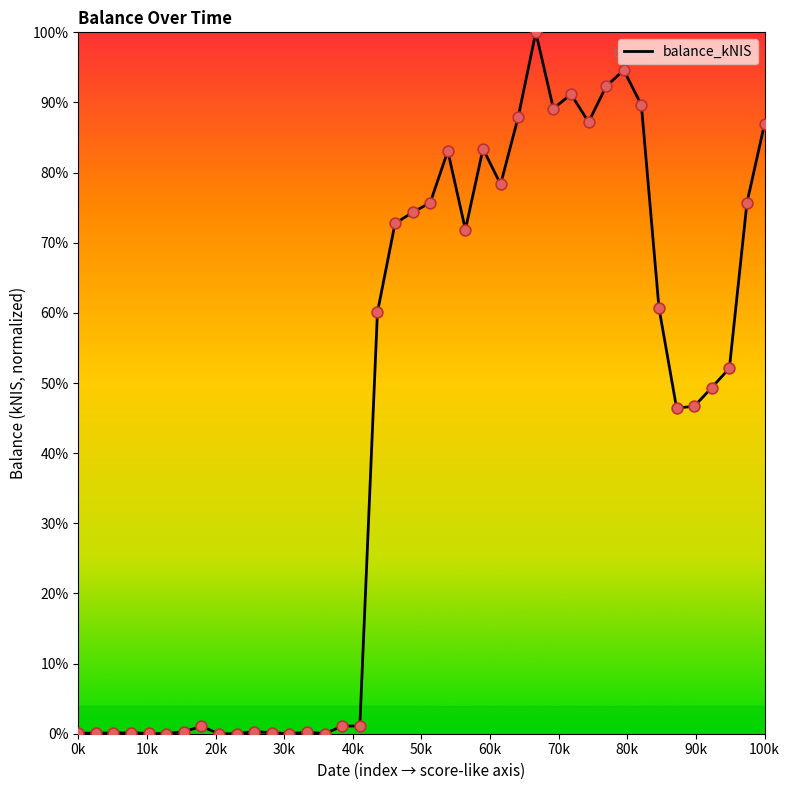

What is the greatest value displayed?

100.0